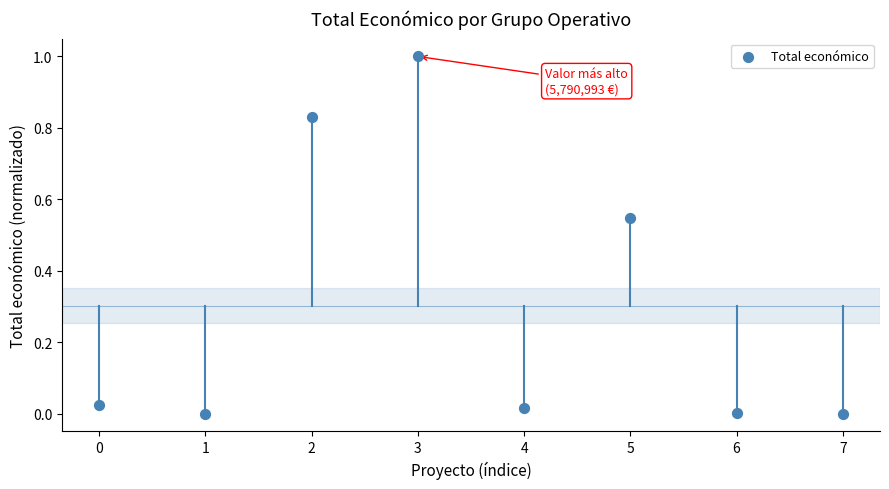

What is the range of Y values (max minus min)?

1.0